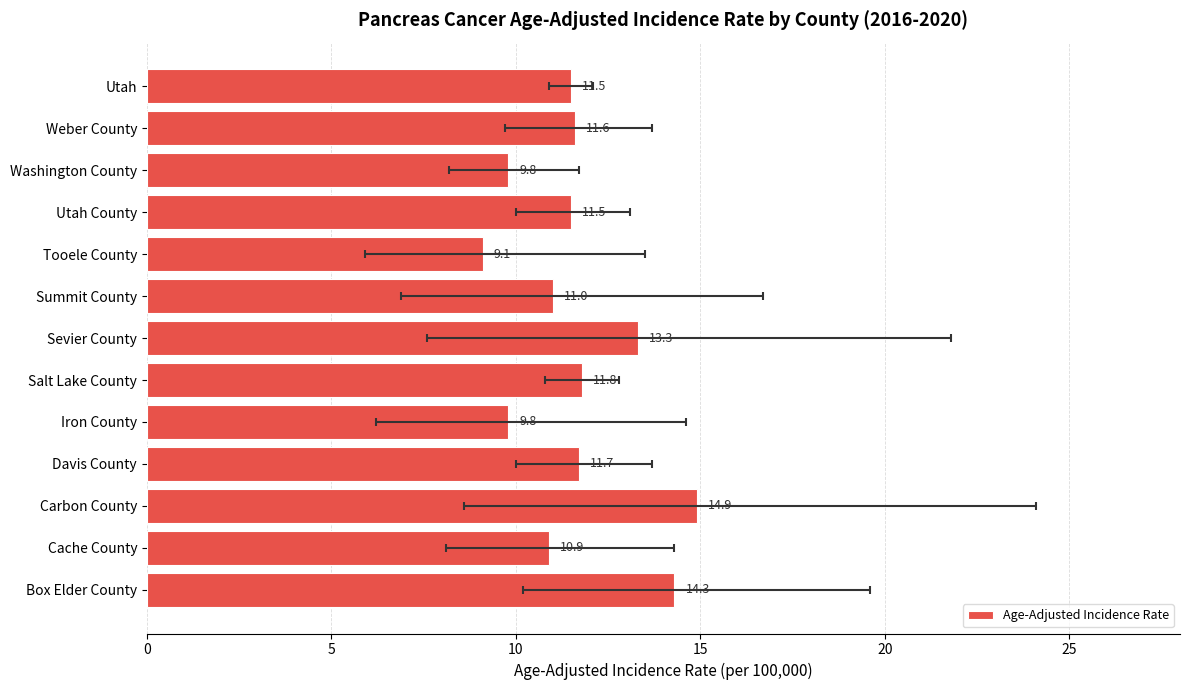

Is it true that the value at Iron County is 3.8?

False